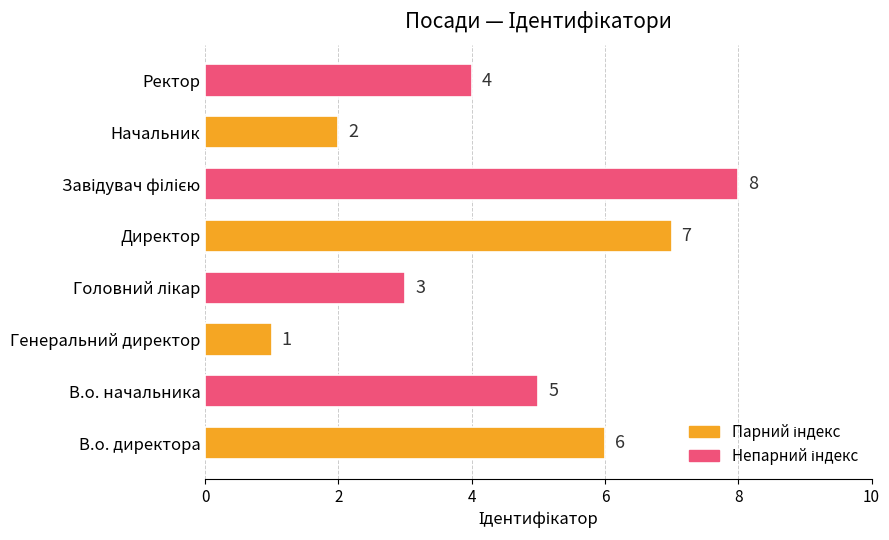

What is the maximum value shown in the chart?

8